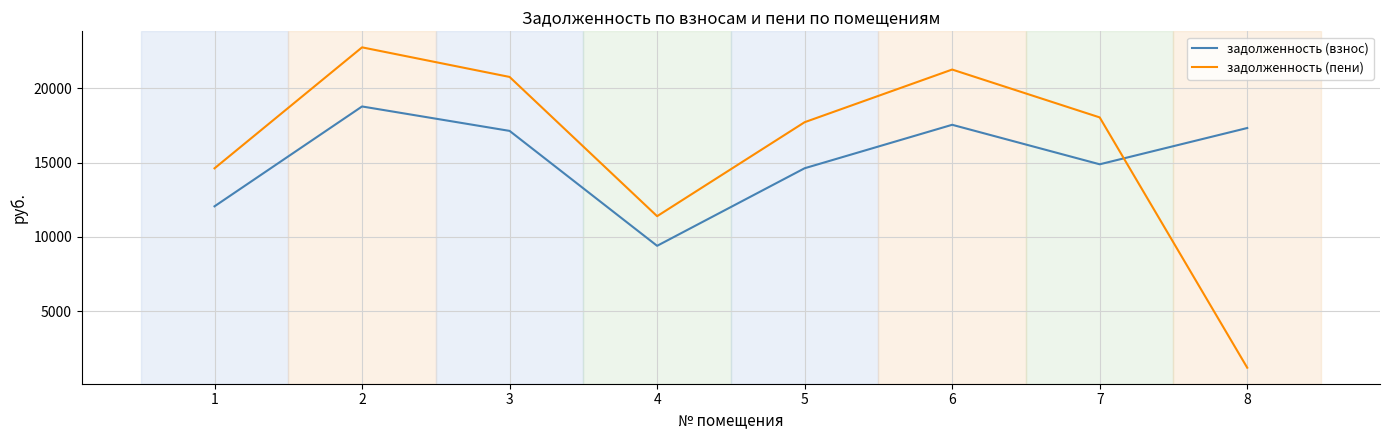

What is the average value of the задолженность (взнос) series?

15213.7